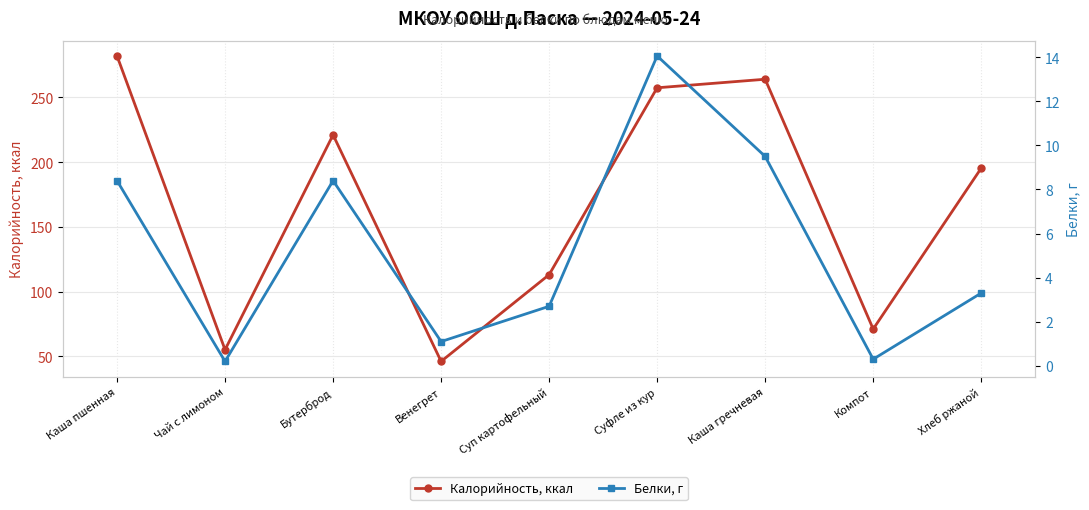

At which label does Белки, г first exceed 3?

Каша пшенная